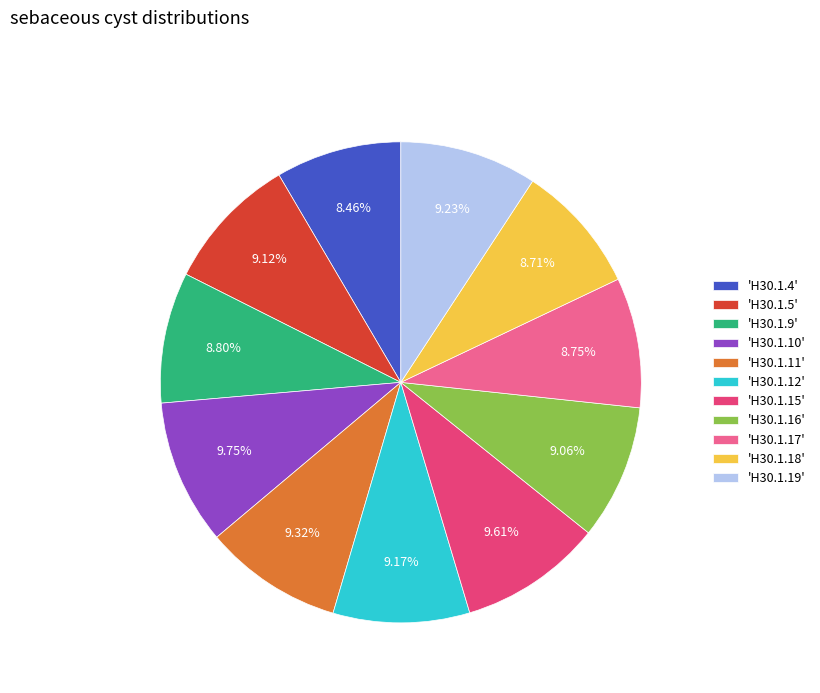

Is the sum of 'H30.1.16' and 'H30.1.4' greater than half?

No